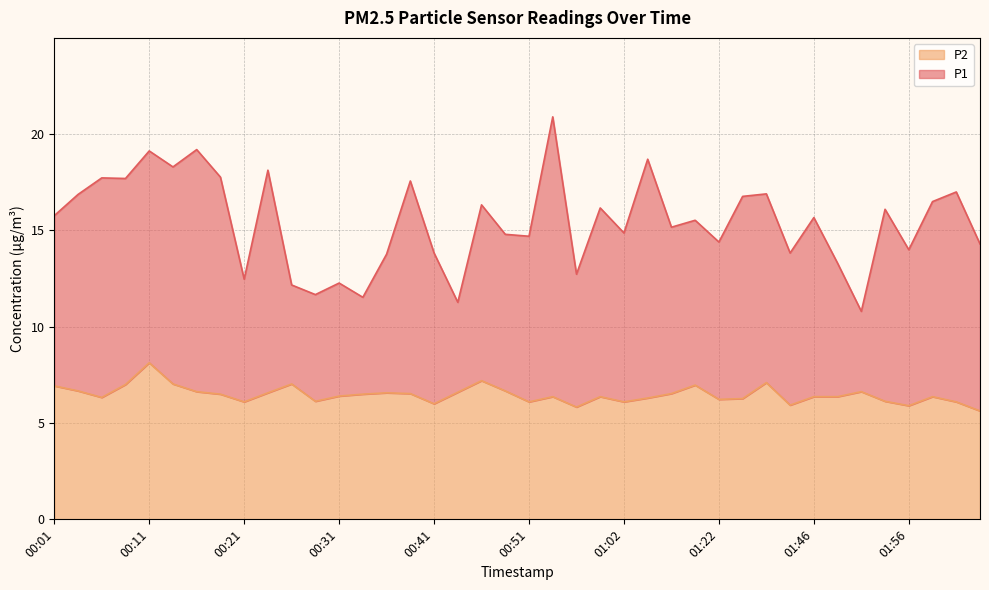

What is the difference between the maximum and minimum values in the P1 series?

10.1